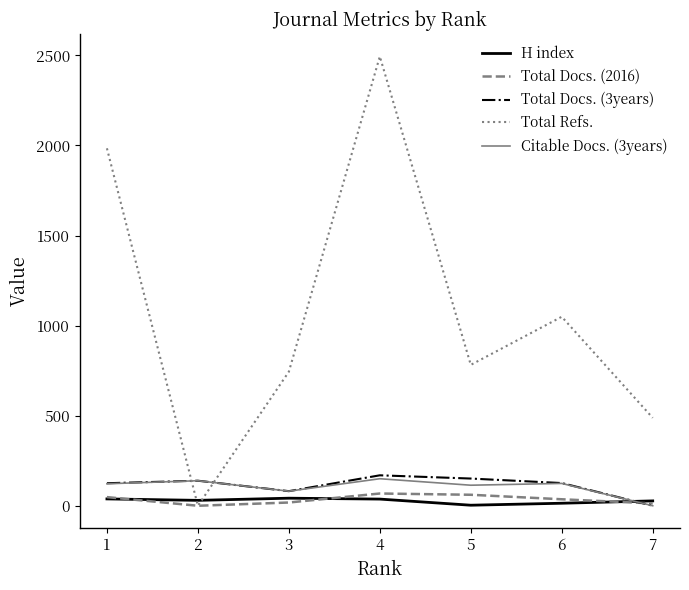

Count the number of data series in this chart.

5